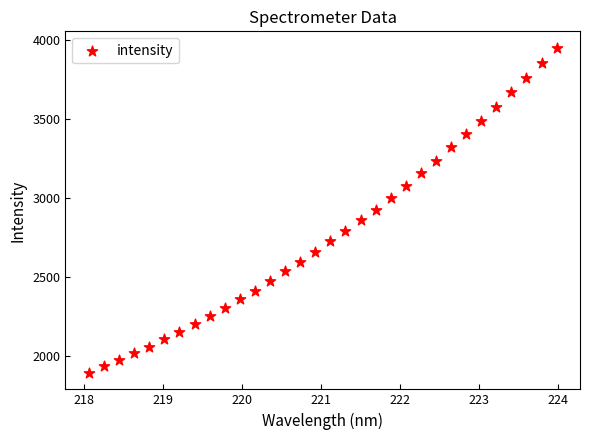

What is the range of X values (max minus min)?

5.9